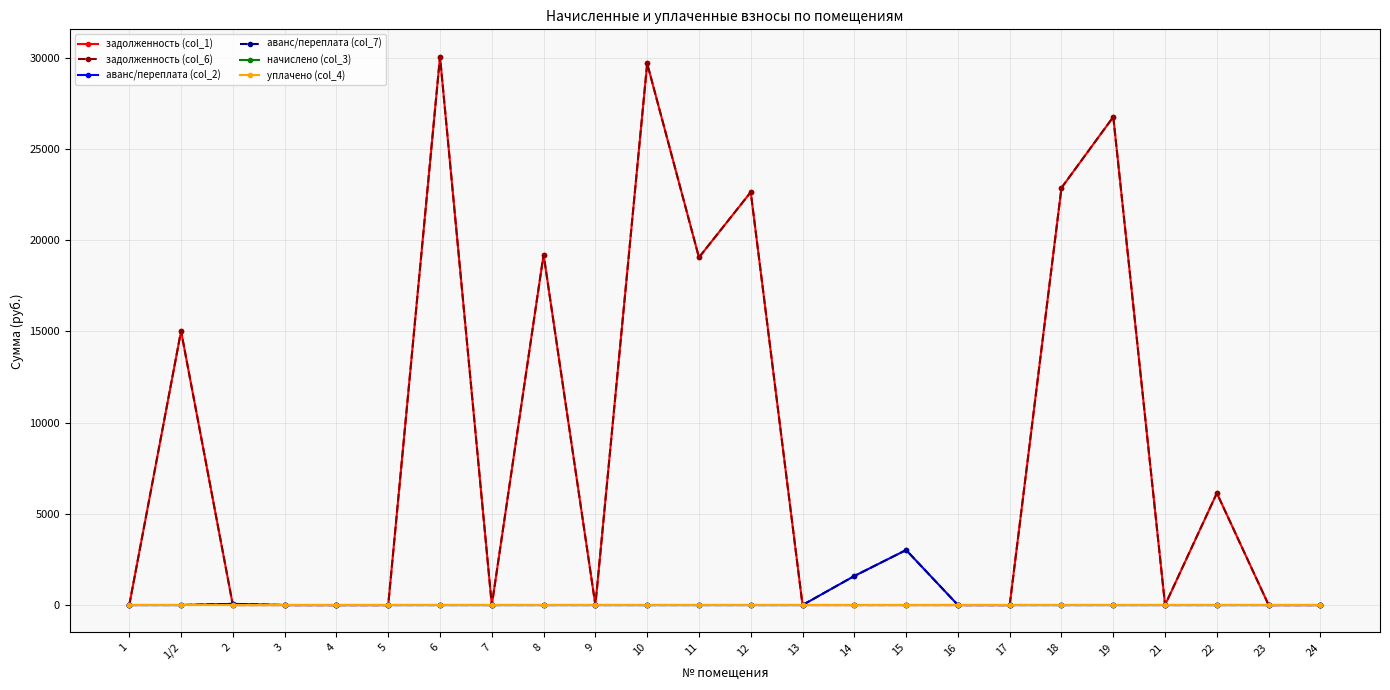

Which series has the largest total across all categories?

задолженность (col_1)